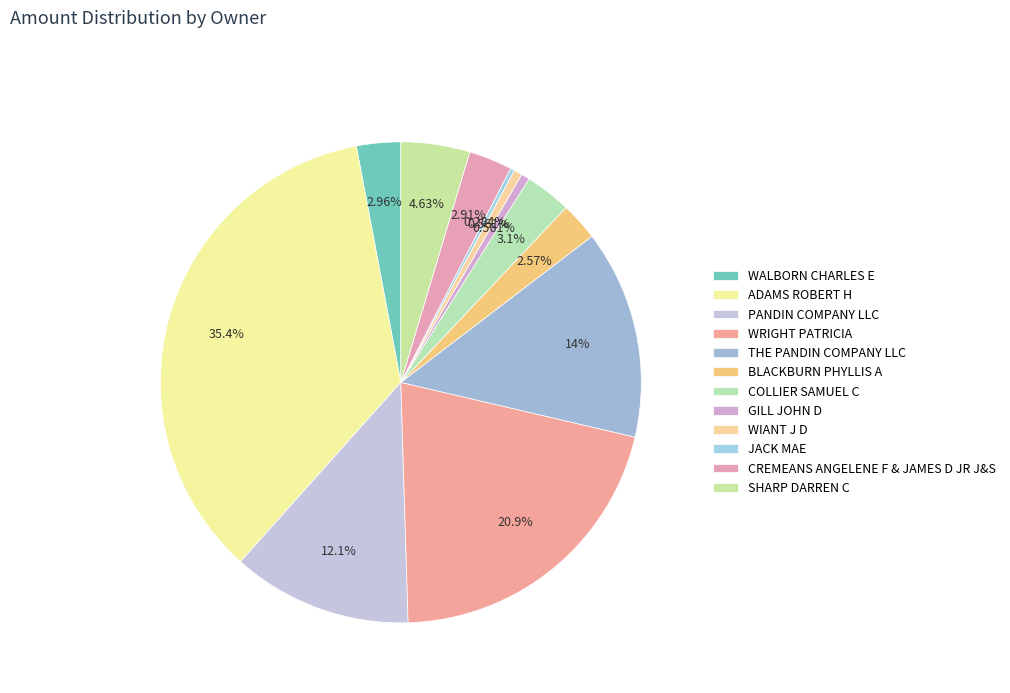

Do THE PANDIN COMPANY LLC and WIANT J D together represent more than half of the pie?

No